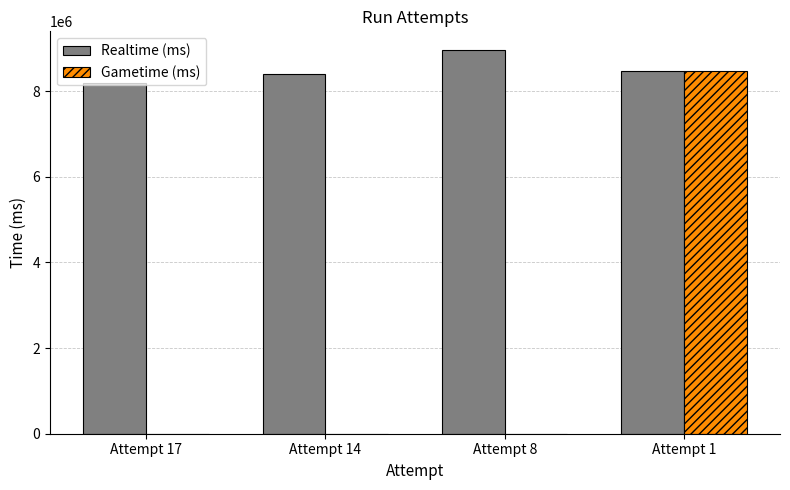

Reading left to right, what are all the values shown in this chart?

Realtime (ms): 8183082	8390206	8948661	8469838
Gametime (ms): 0	0	0	8469838